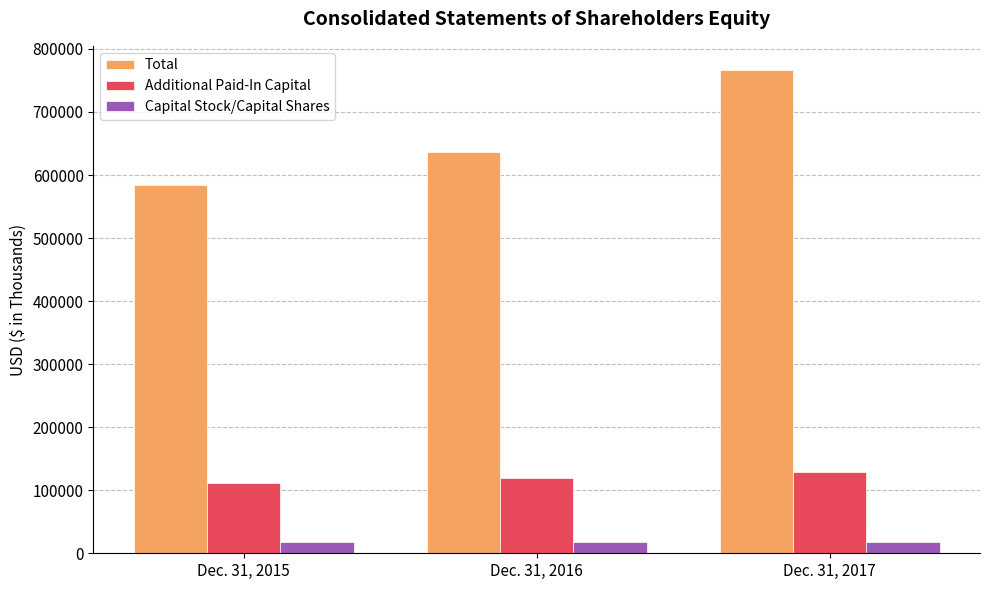

True or false: Total has a value of 151549 at Dec. 31, 2015.

False